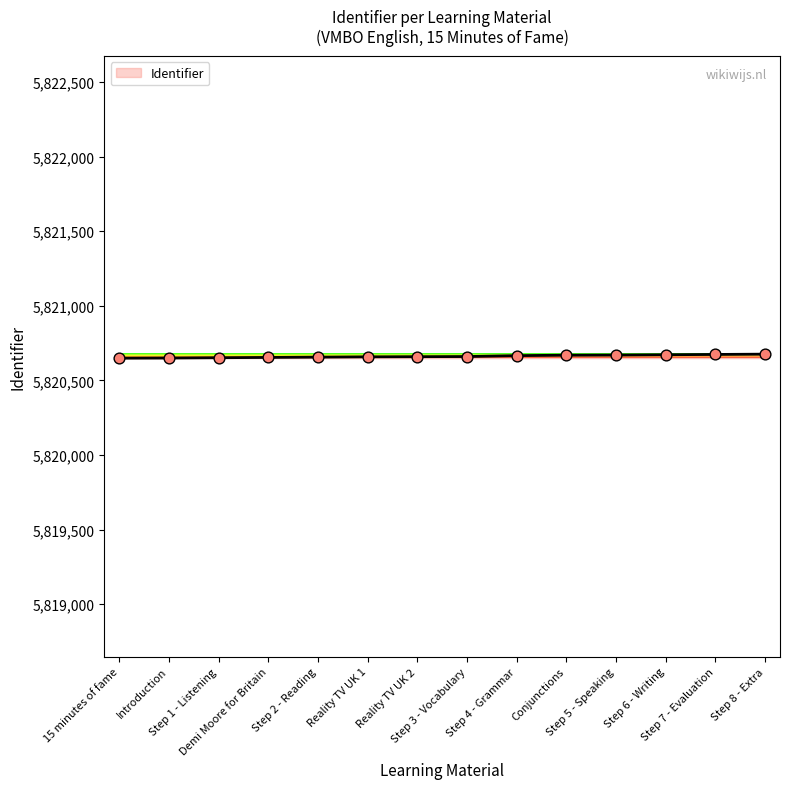

What is the change in value from Introduction to Reality TV UK 2?

+9